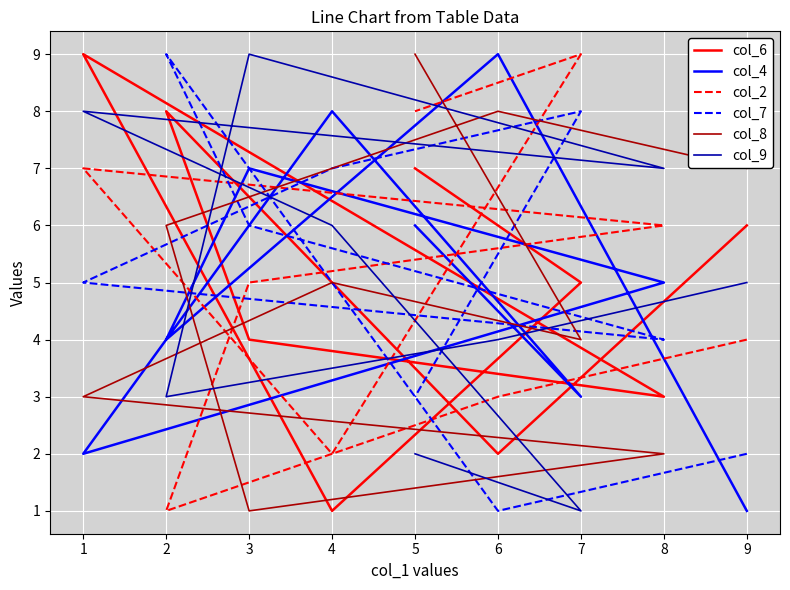

Read the col_6 value at 7.

5